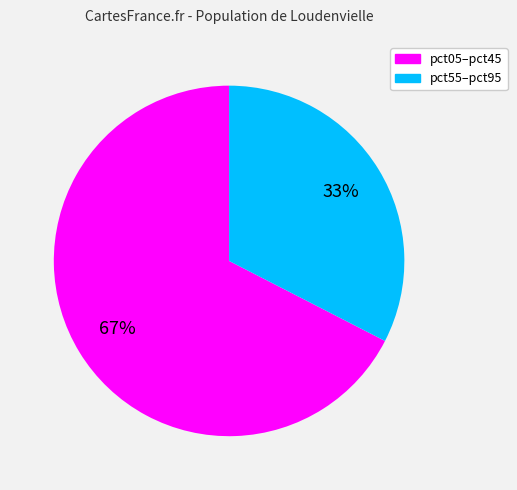

Is there a majority slice in this chart?

Yes